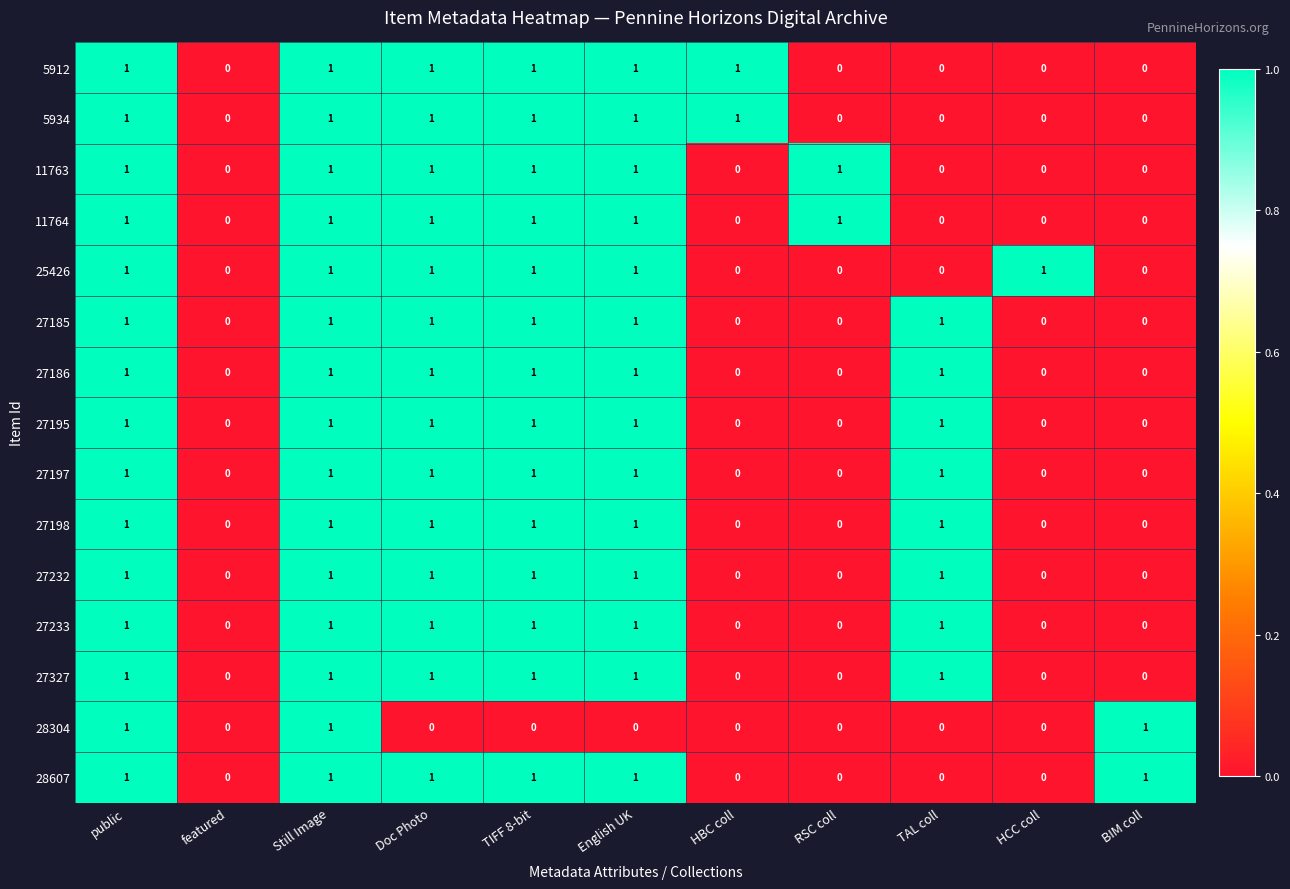

How many 27232 values are between 0 and 1?

11